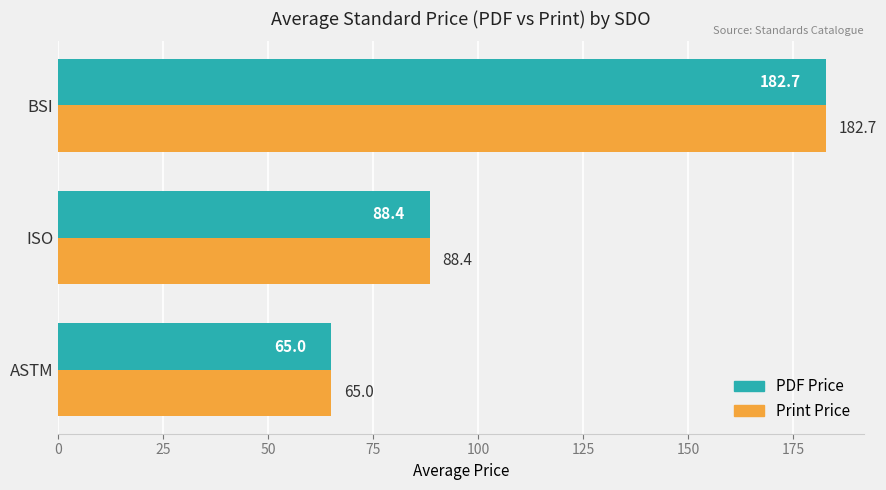

What is the approximate value of PDF Price at BSI?

182.7